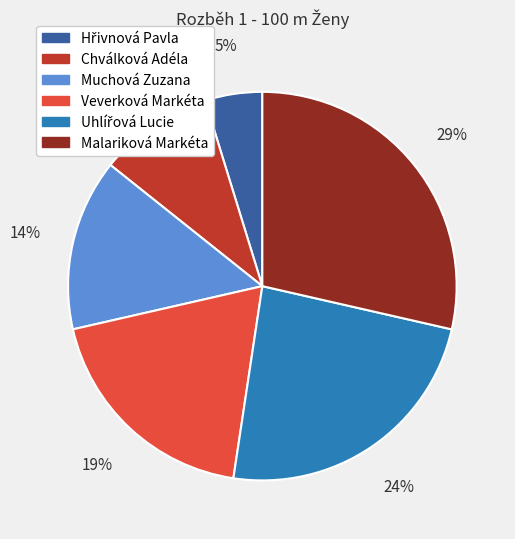

Which category has the biggest portion of the pie?

Malariková Markéta